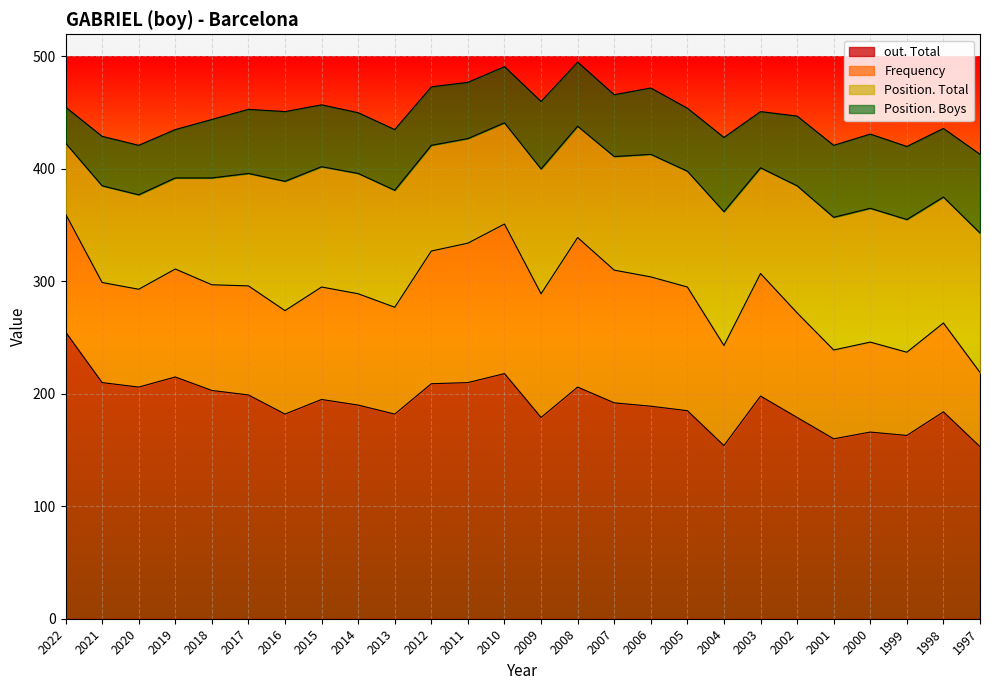

True or false: Position. Total has a value of 86 at 2021.

True